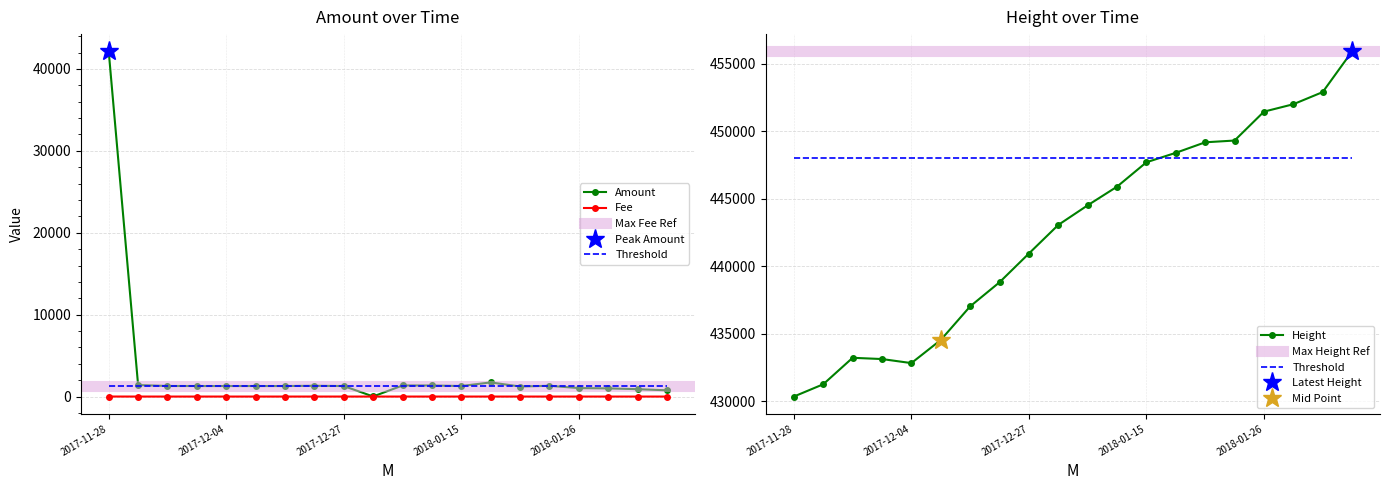

What are all the series names shown in the legend?

Amount, Fee, Height